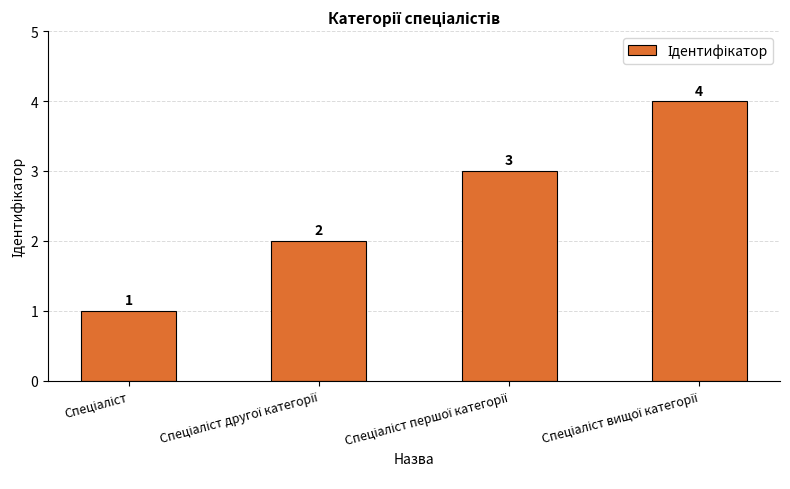

What is the smallest value displayed?

1